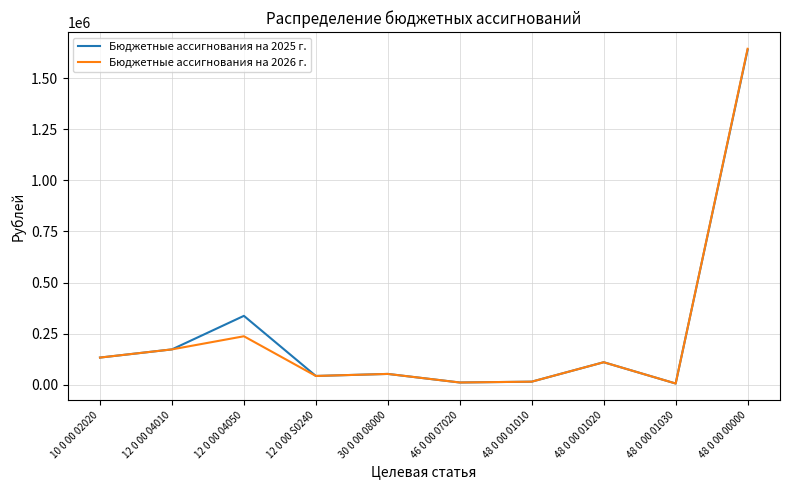

At which label does Бюджетные ассигнования на 2025 г. reach its peak?

48 0 00 00000